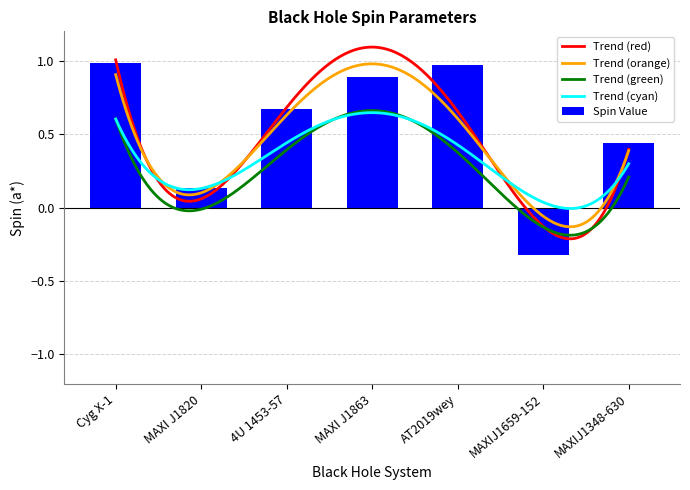

How many values exceed 0?

6